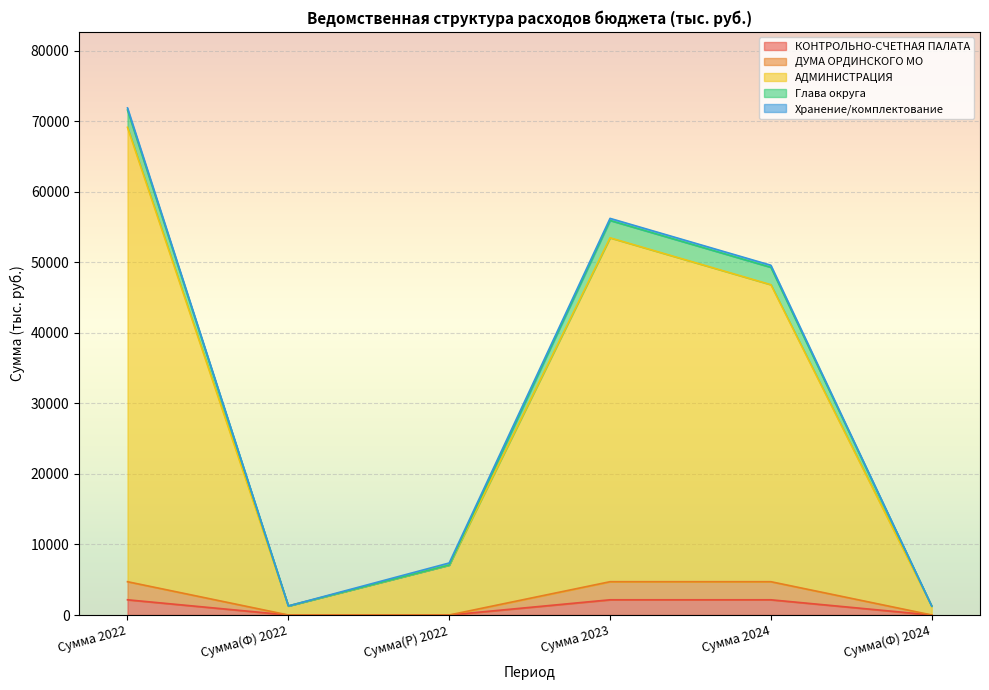

The value of ДУМА ОРДИНСКОГО МО at Сумма 2022 is 4721.9. True or false?

True